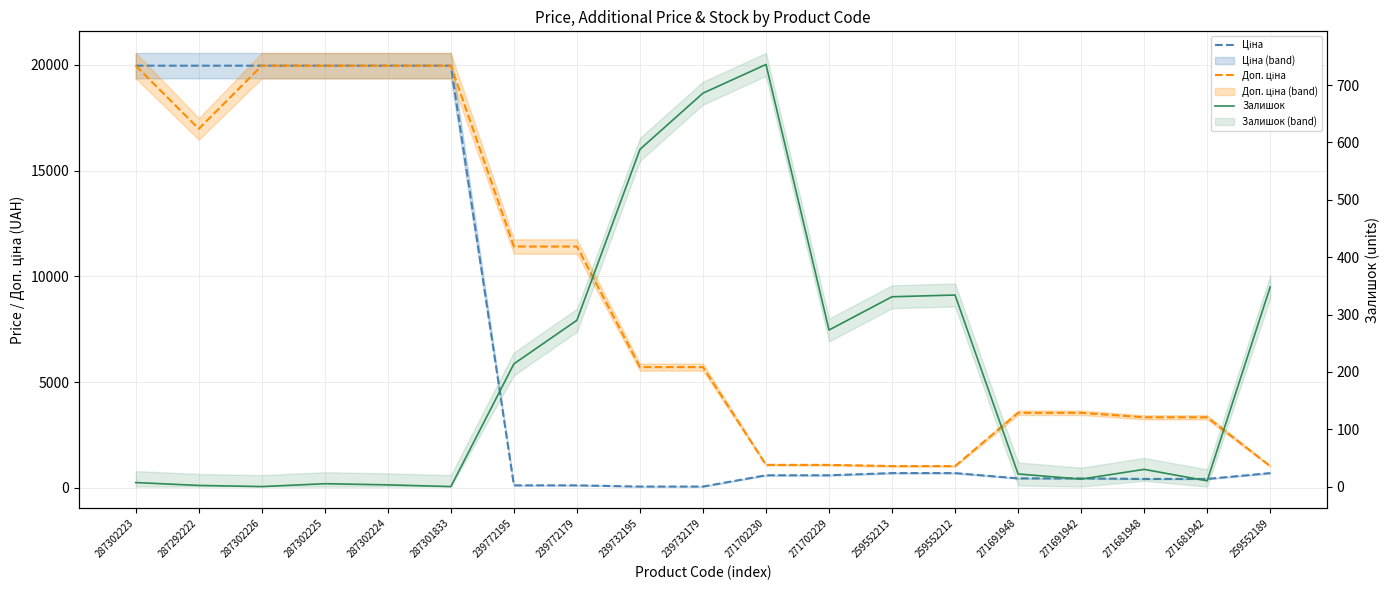

Which category has the lowest value in the Доп. ціна series?

259552213